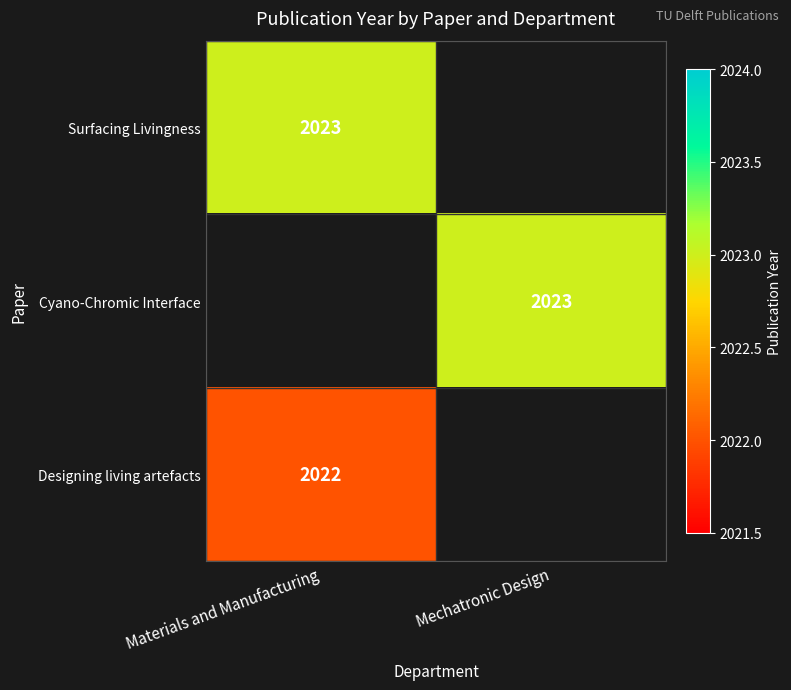

The Surfacing Livingness series shows 2023 at Materials and Manufacturing. True or false?

True